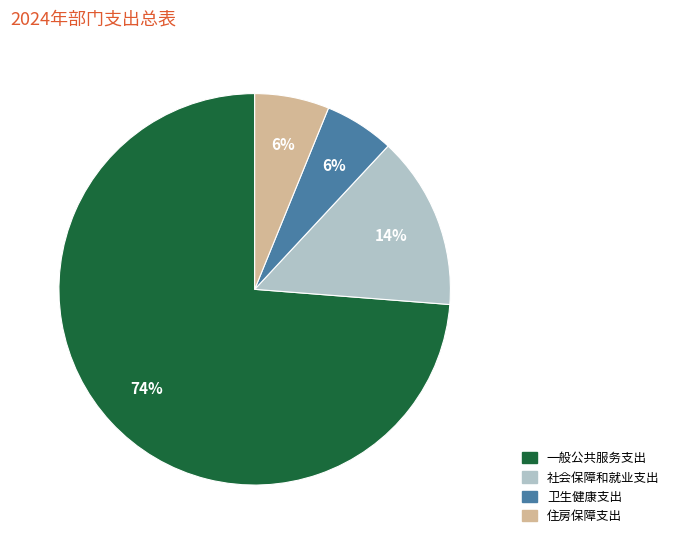

To the nearest percent, what is the average slice percentage?

25%